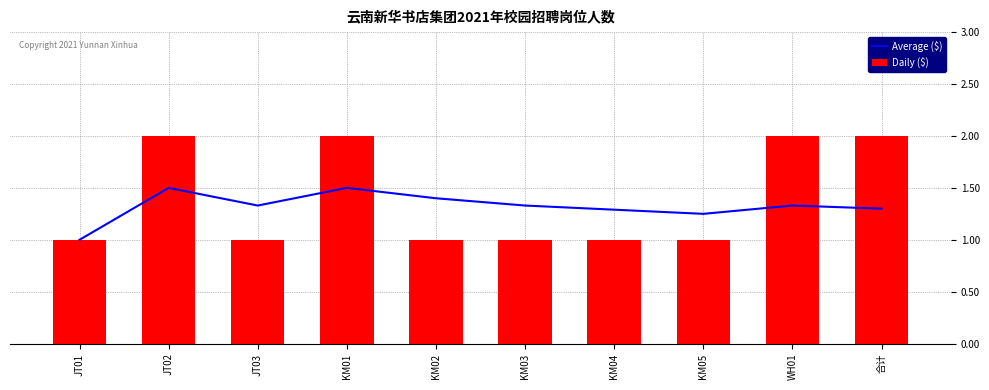

What is the difference between the Average ($) values at JT01 and JT03?

0.3